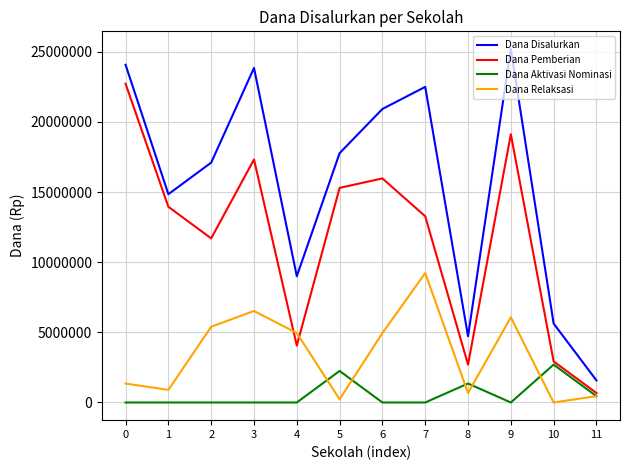

What is the highest value of the Dana Disalurkan series?

25200000